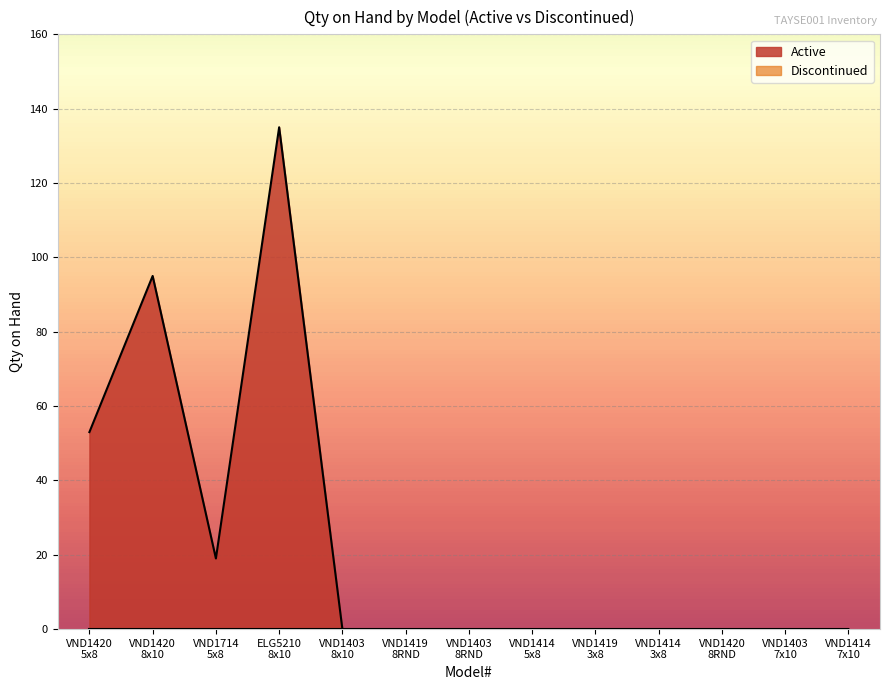

What is the maximum value shown in the chart?

135